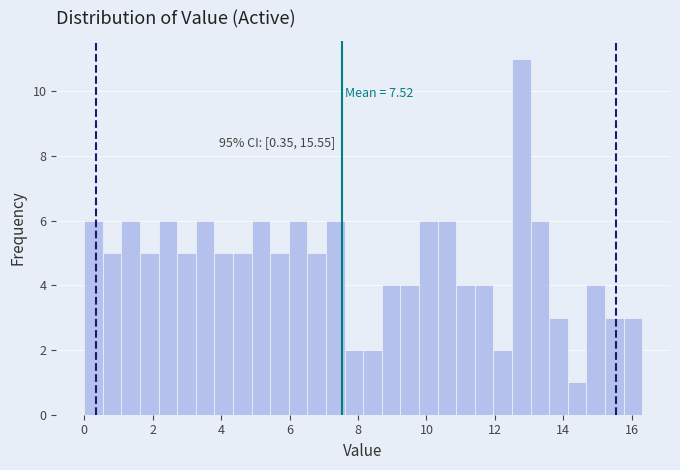

Around what value on the x-axis is the tallest bar? Give the approximate position of its centre, as read against the axis.

12.8